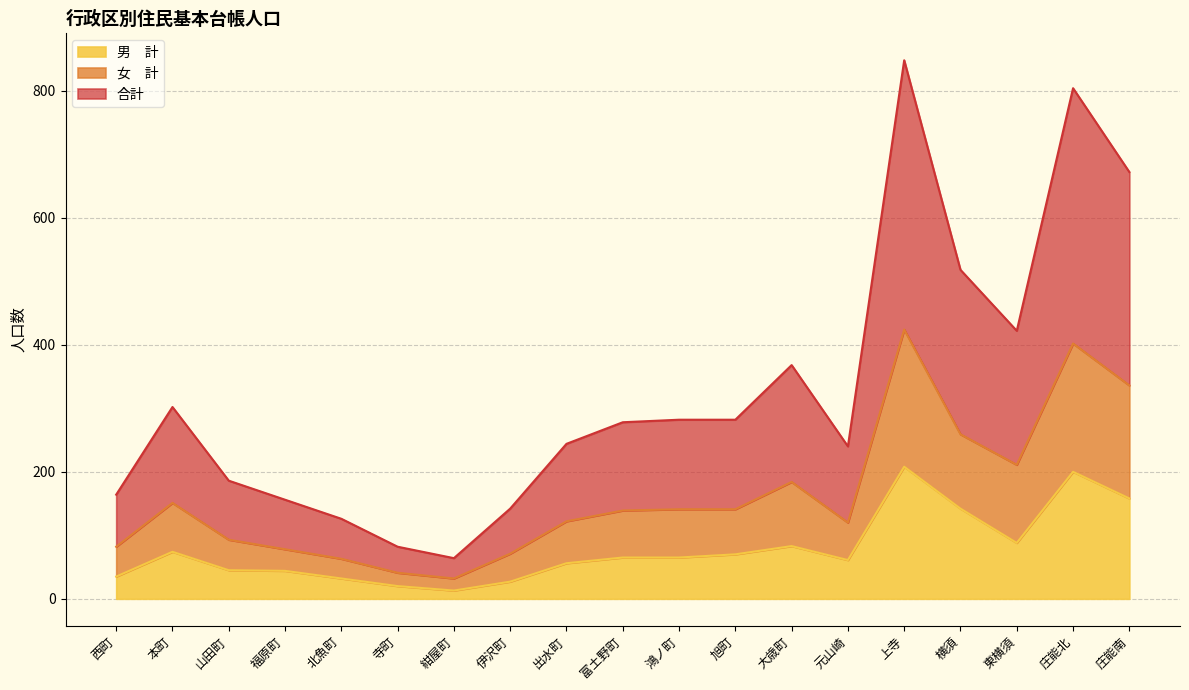

What position from the right is 寺町?

14